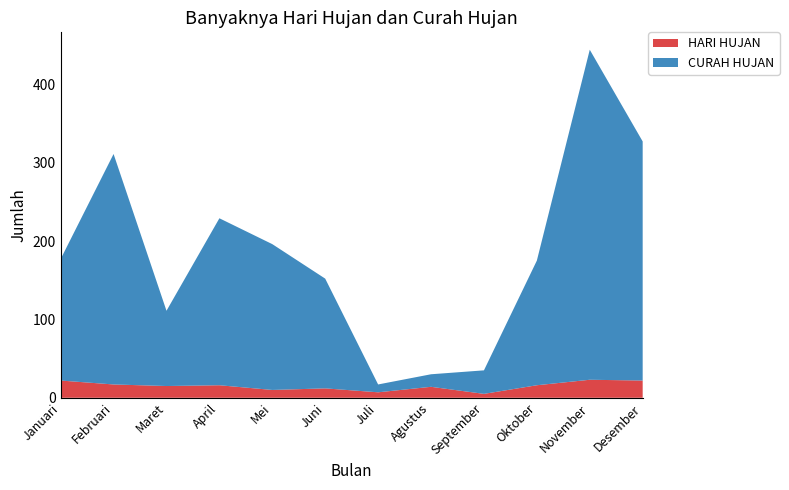

Reading left to right, extract all data points from this chart.

HARI HUJAN: Januari=22	Februari=17	Maret=15	April=16	Mei=10	Juni=12	Juli=7	Agustus=14	September=5	Oktober=16	November=23	Desember=22
CURAH HUJAN: Januari=155	Februari=294	Maret=96	April=213	Mei=186	Juni=140	Juli=10	Agustus=16	September=30	Oktober=159	November=421	Desember=305